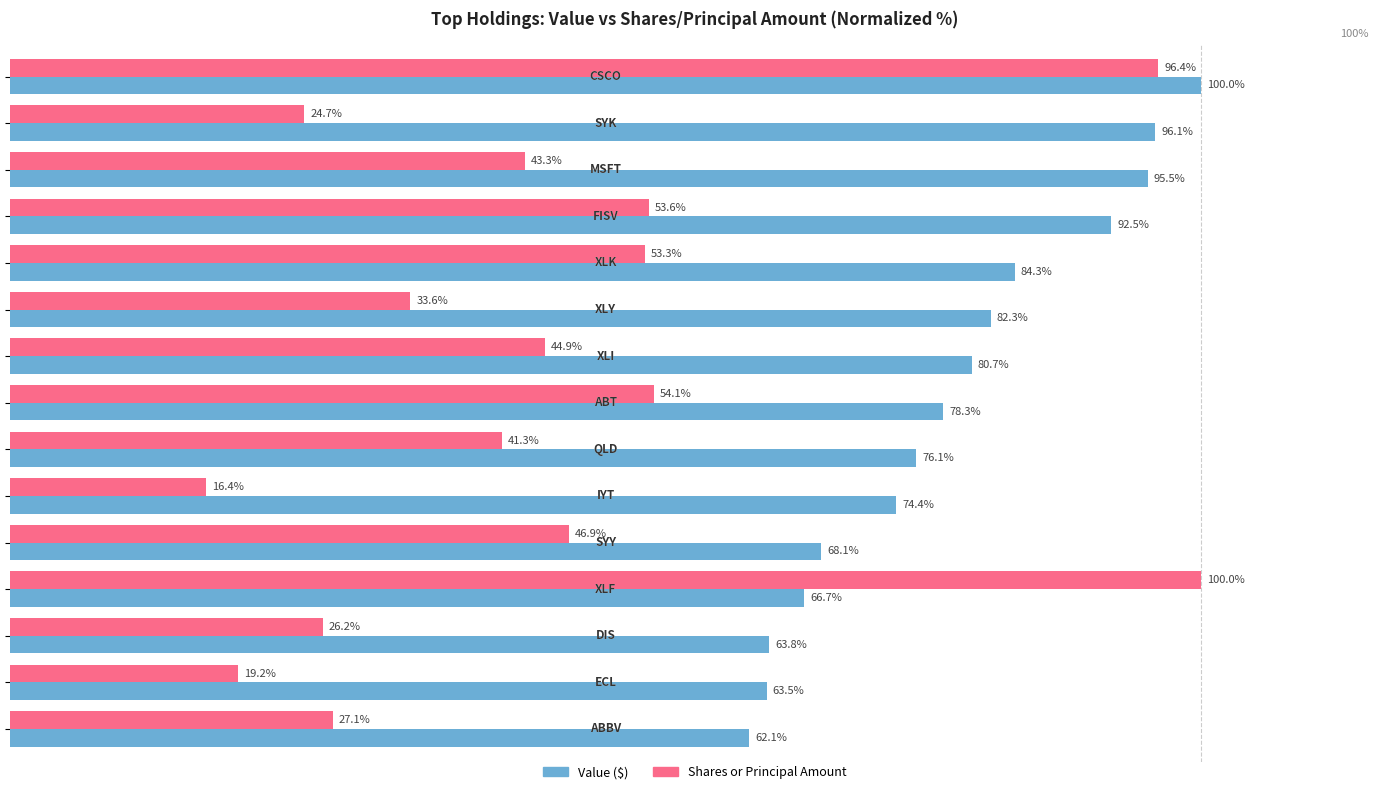

Which series has the largest range (max minus min)?

Shares or Principal Amount